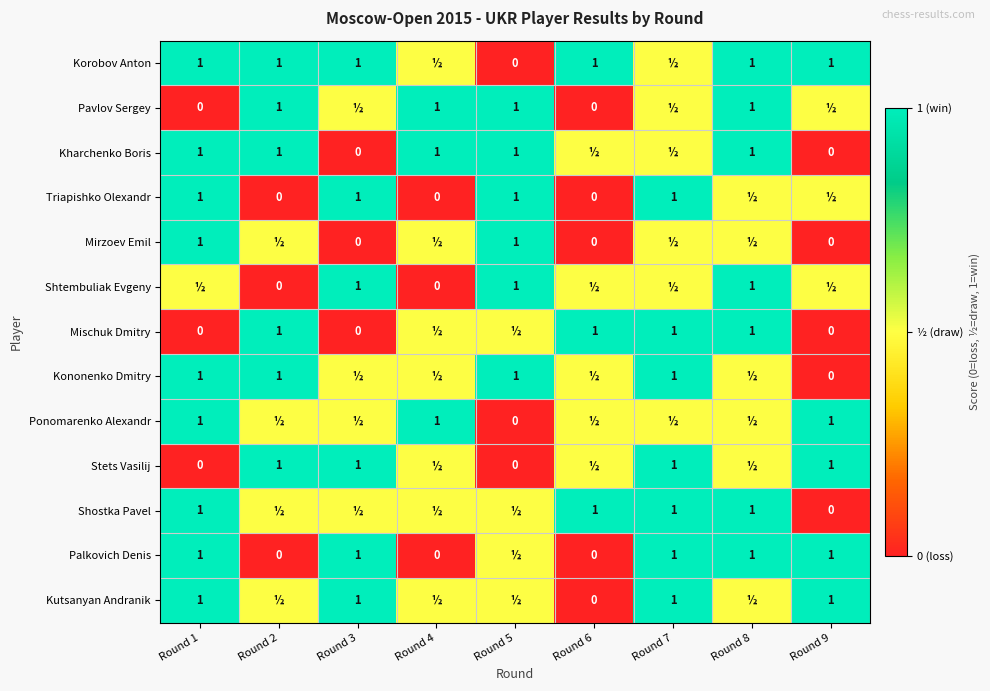

What is the total value across all series at Round 9?

6.5